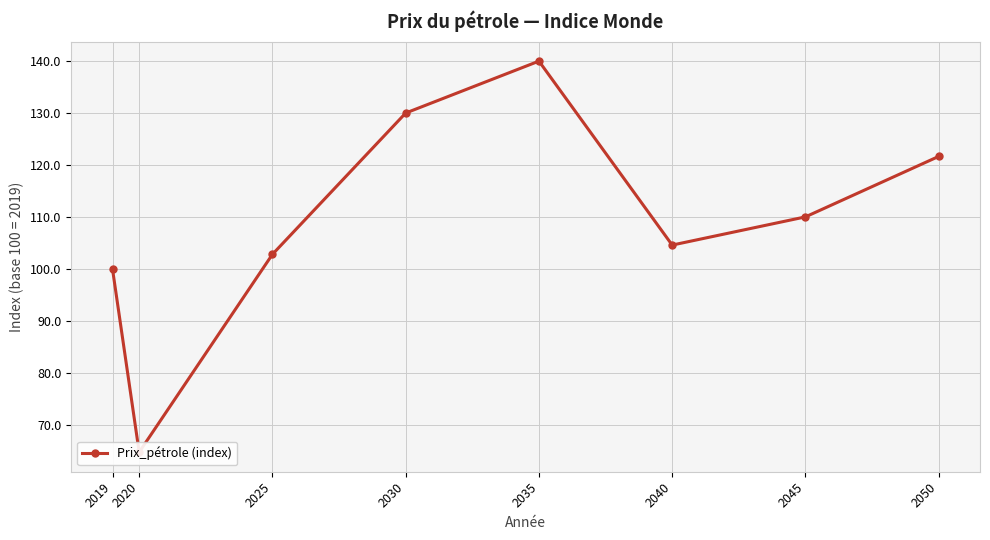

Count the number of categories in the chart.

8